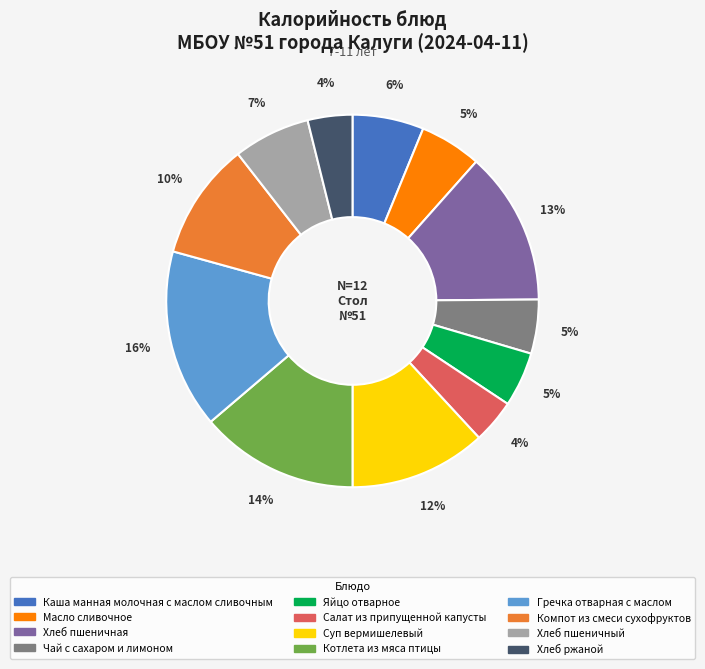

To the nearest percent, what is the average slice percentage?

8%